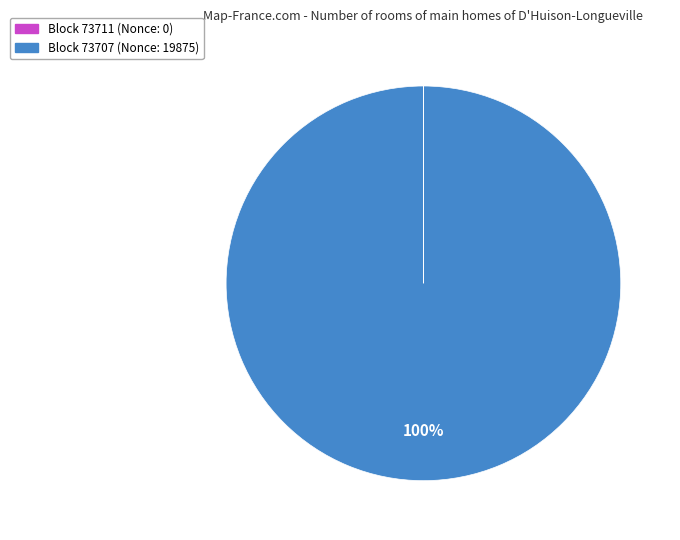

What percentage is the Block 73707 (Nonce: 19875) slice, to the nearest percent?

100%